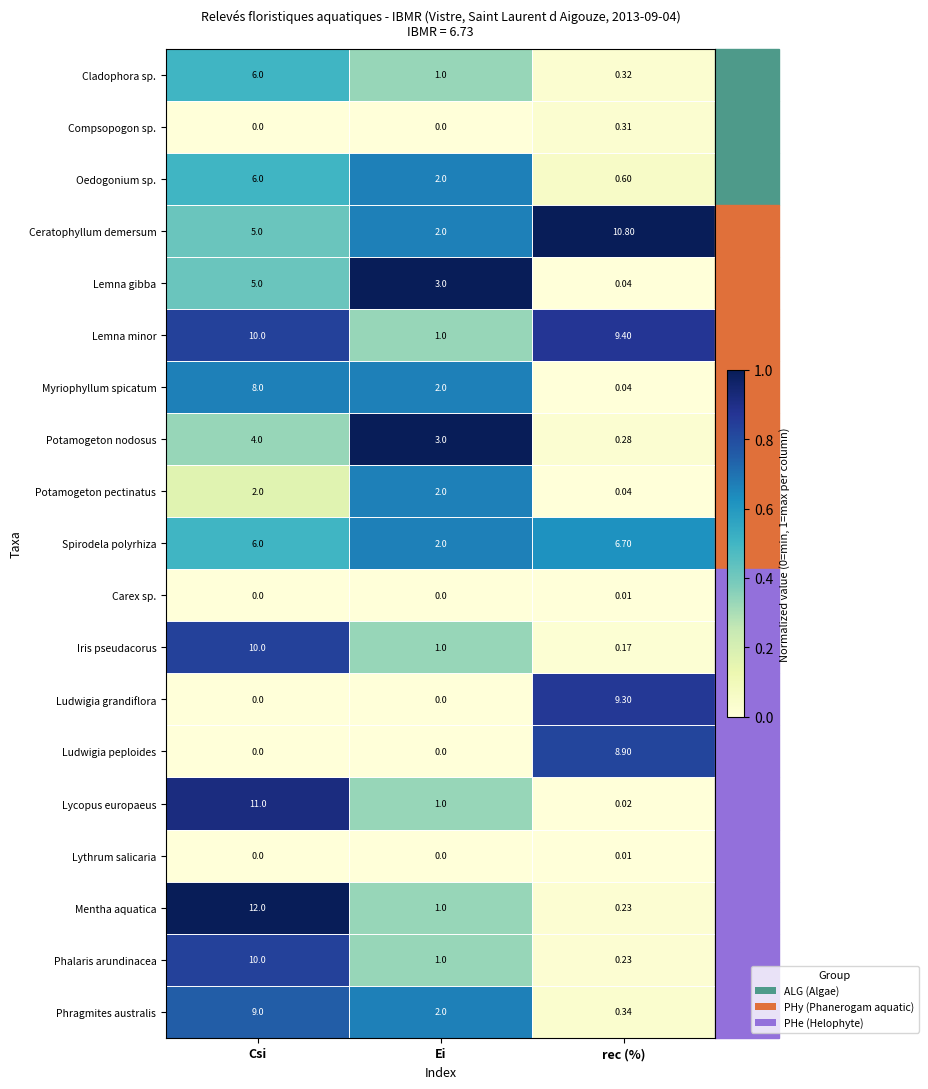

How many data points does each series have?

3